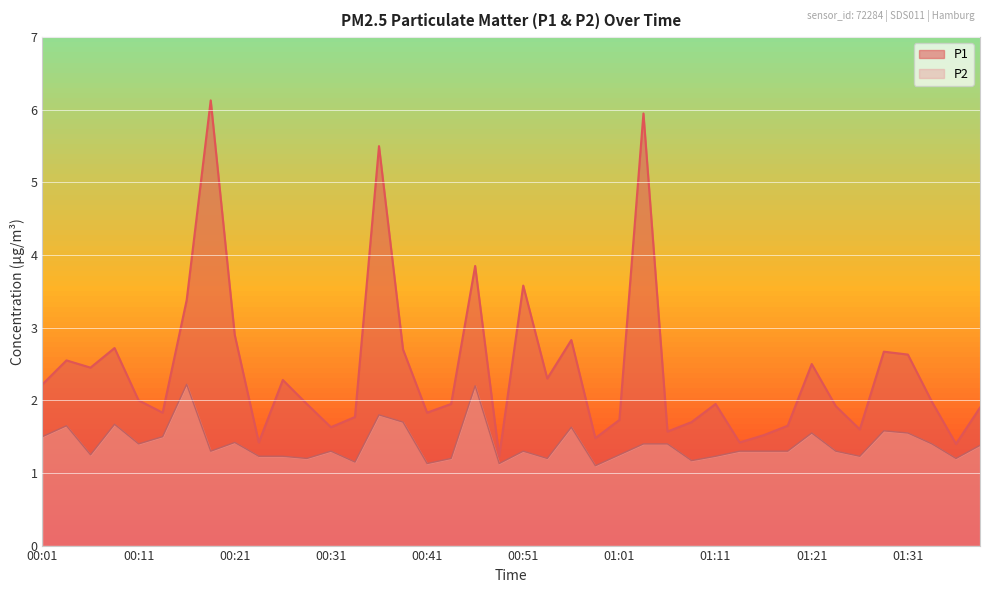

Rank the series by their average value, from highest to lowest.

P1, P2